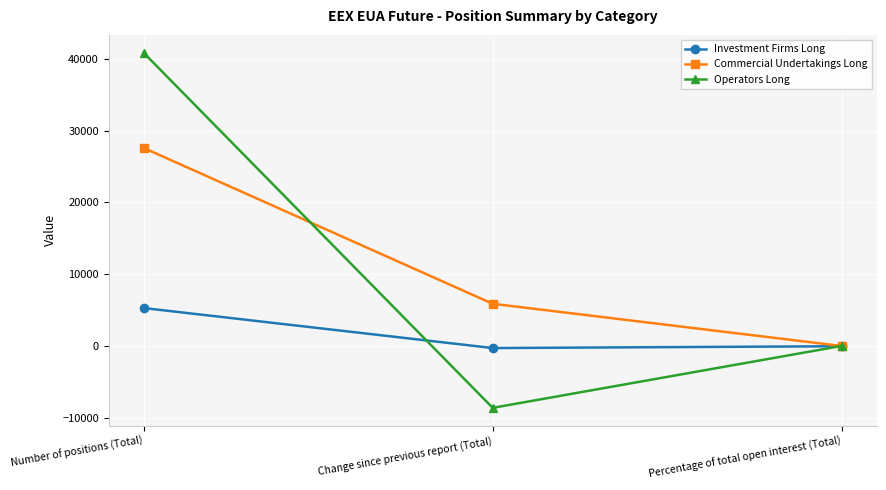

Between Change since previous report (Total) and Percentage of total open interest (Total), which series saw the biggest shift?

Operators Long